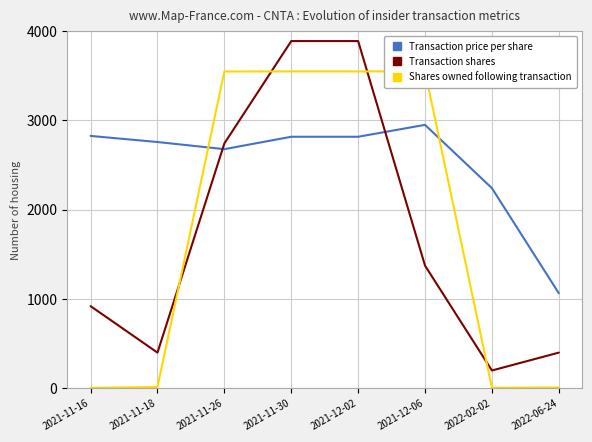

Does the chart have visible grid lines?

Yes